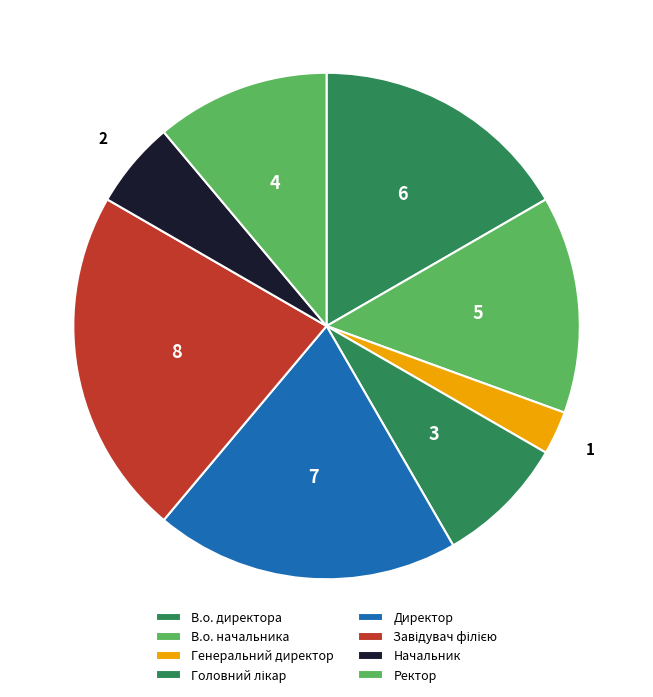

Which has a higher value, В.о. начальника or Ректор?

В.о. начальника